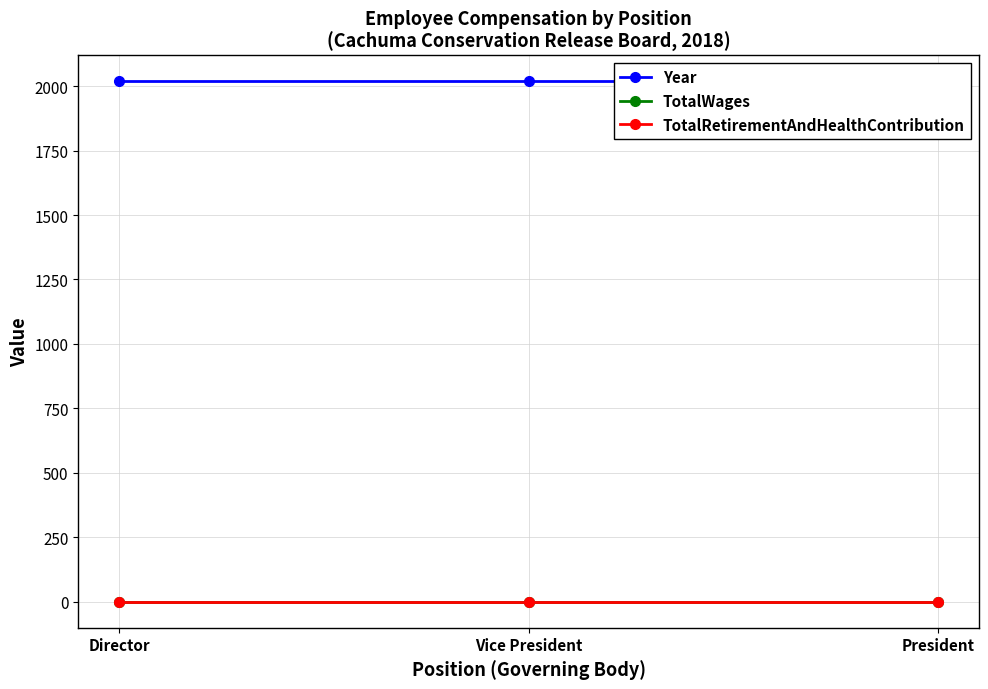

What is the label of the 1st point from the left?

Director